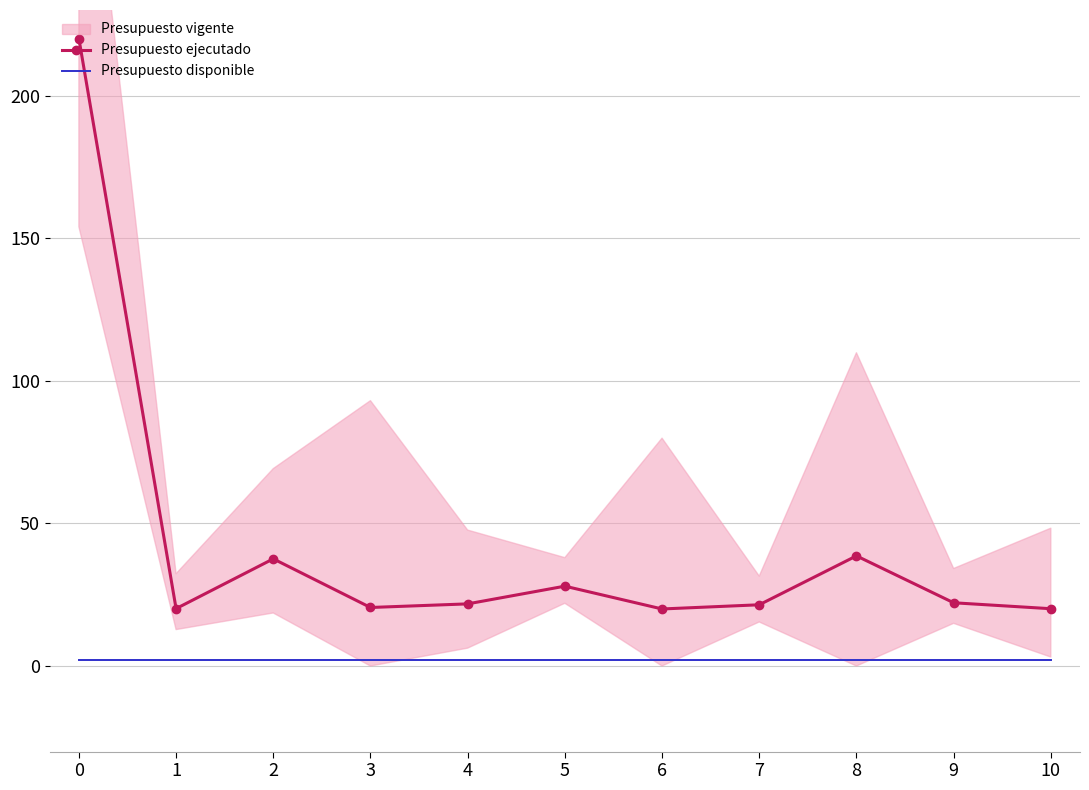

Reading left to right, extract all data points from this chart.

Presupuesto ejecutado: 0=220.0	1=20.1	2=37.6	3=20.5	4=21.8	5=28.0	6=20.0	7=21.5	8=38.6	9=22.2	10=20.1
Presupuesto disponible: 0=2.0	1=2.0	2=2.0	3=2.0	4=2.0	5=2.0	6=2.0	7=2.0	8=2.0	9=2.0	10=2.0